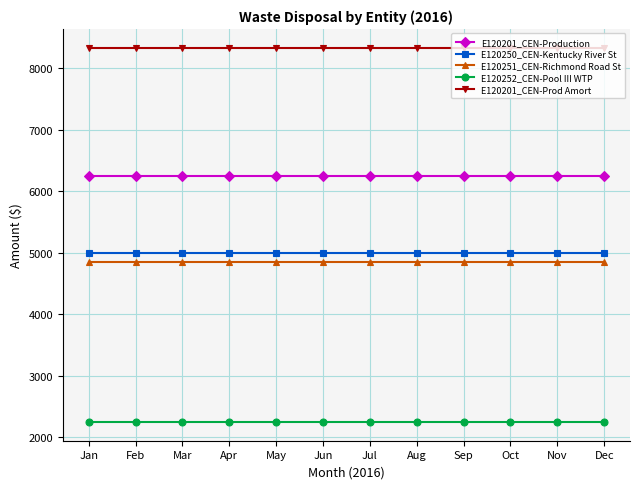

True or false: E120250_CEN-Kentucky River St has a value of 1806 at May.

False